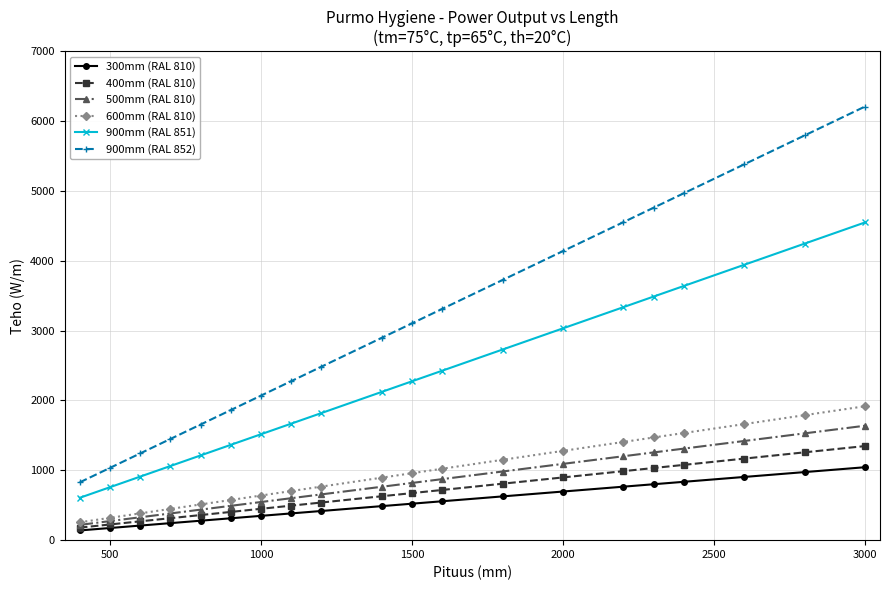

What is the value of the 900mm (RAL 852) point at the 2nd from the left?

1034.5